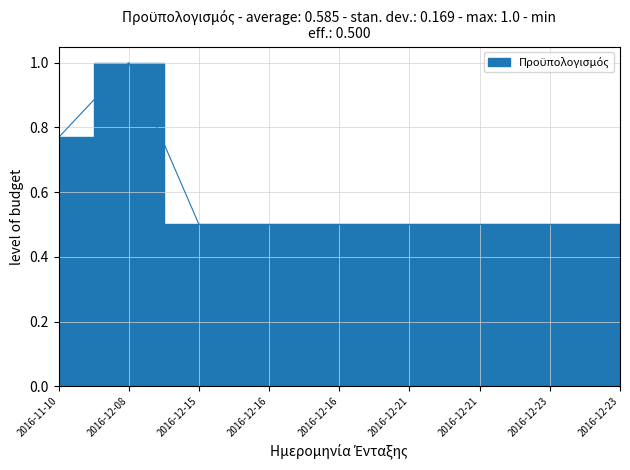

Count the number of categories in the chart.

9